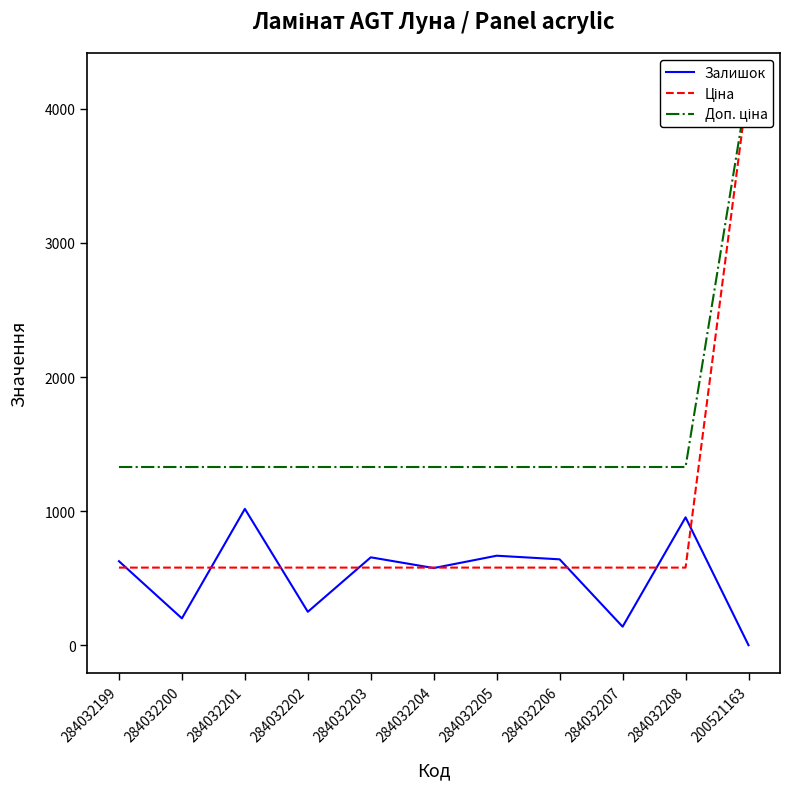

At which label does Доп. ціна reach its minimum?

284032199